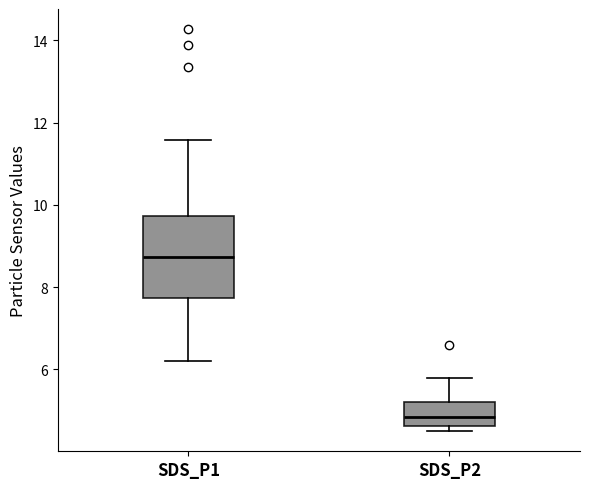

Where is the upper edge of the box for SDS_P2 on the y-axis? The values are not printed on the chart, so give them approximately, as read against the axis.

5.2